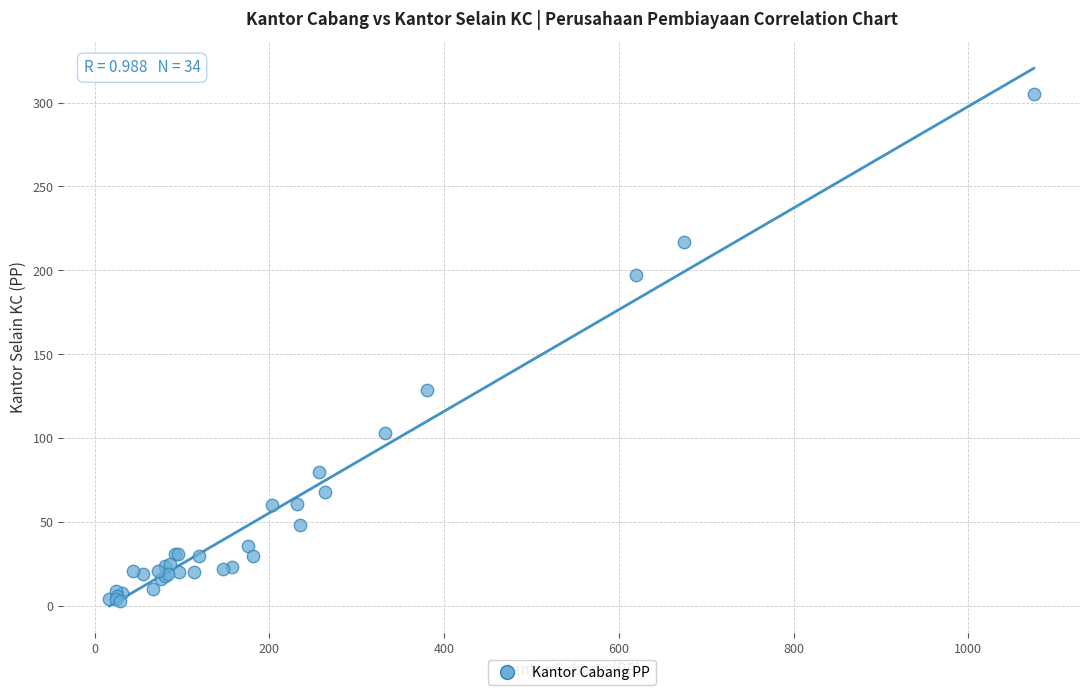

What Y value in the scatter plot is closest to 154?

129